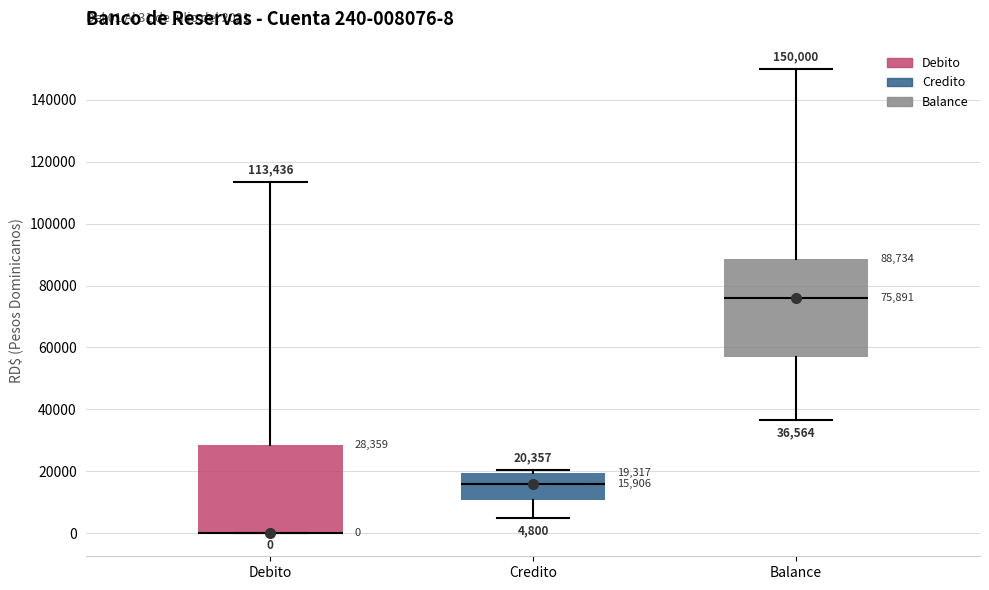

Which box is the tallest, from its lower edge to its upper edge?

Balance